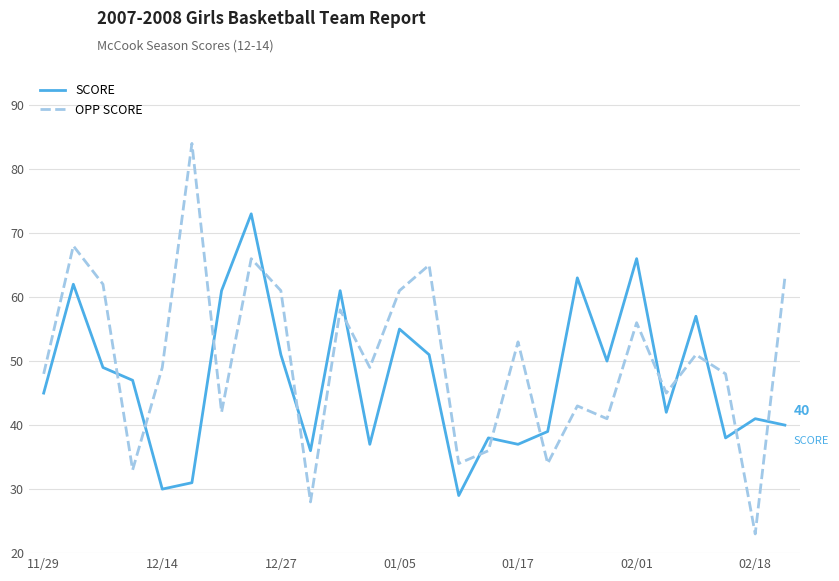

At how many categories does at least one series exceed 26?

26